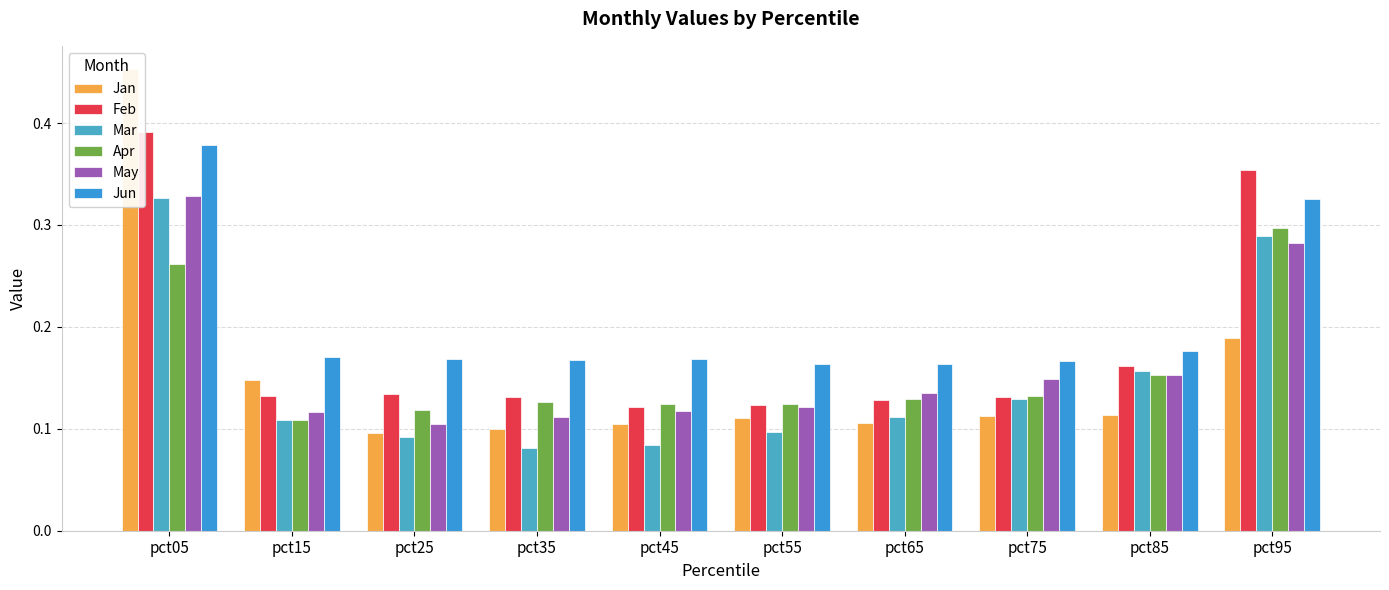

Reading left to right, transcribe all the data shown in this chart.

Jan: 0.5	0.1	0.1	0.1	0.1	0.1	0.1	0.1	0.1	0.2
Feb: 0.4	0.1	0.1	0.1	0.1	0.1	0.1	0.1	0.2	0.4
Mar: 0.3	0.1	0.1	0.1	0.1	0.1	0.1	0.1	0.2	0.3
Apr: 0.3	0.1	0.1	0.1	0.1	0.1	0.1	0.1	0.2	0.3
May: 0.3	0.1	0.1	0.1	0.1	0.1	0.1	0.1	0.2	0.3
Jun: 0.4	0.2	0.2	0.2	0.2	0.2	0.2	0.2	0.2	0.3